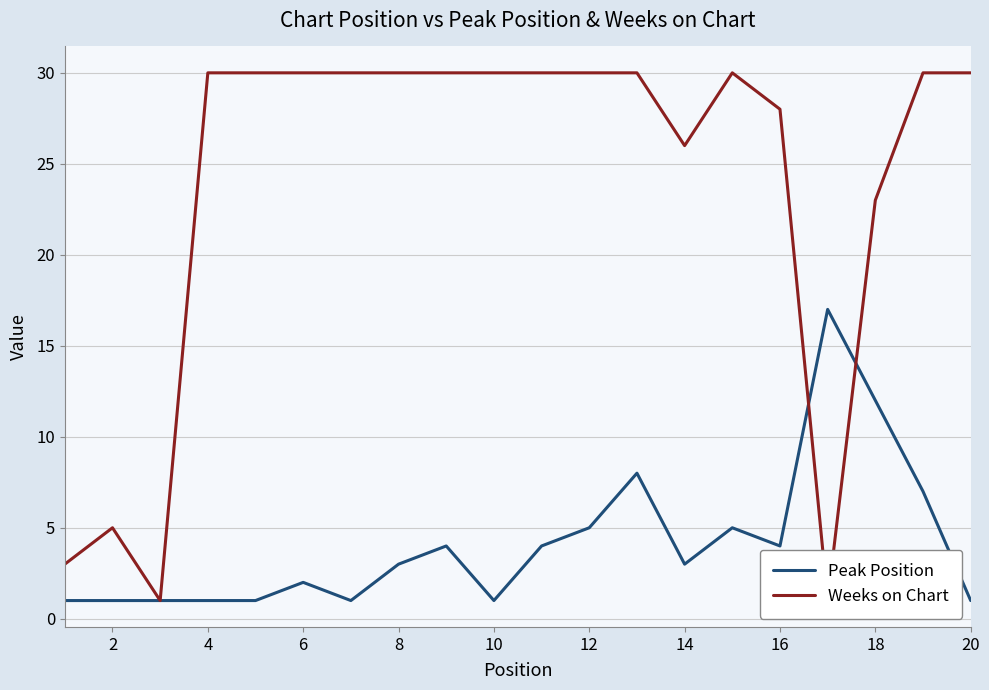

True or false: Weeks on Chart has a value of 40 at 19.

False